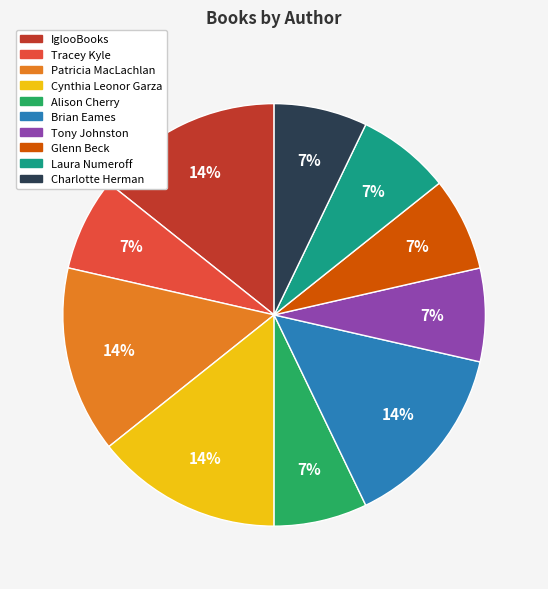

Does any single category account for the majority?

No